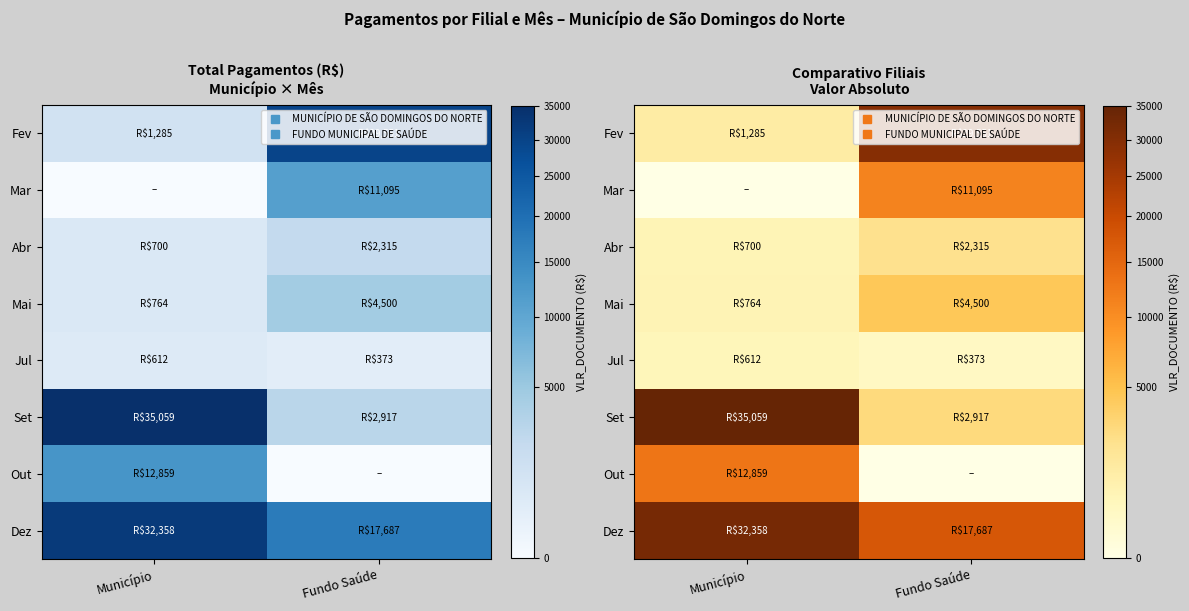

What is the difference between the highest and lowest values at Fundo Saúde?

29551.1